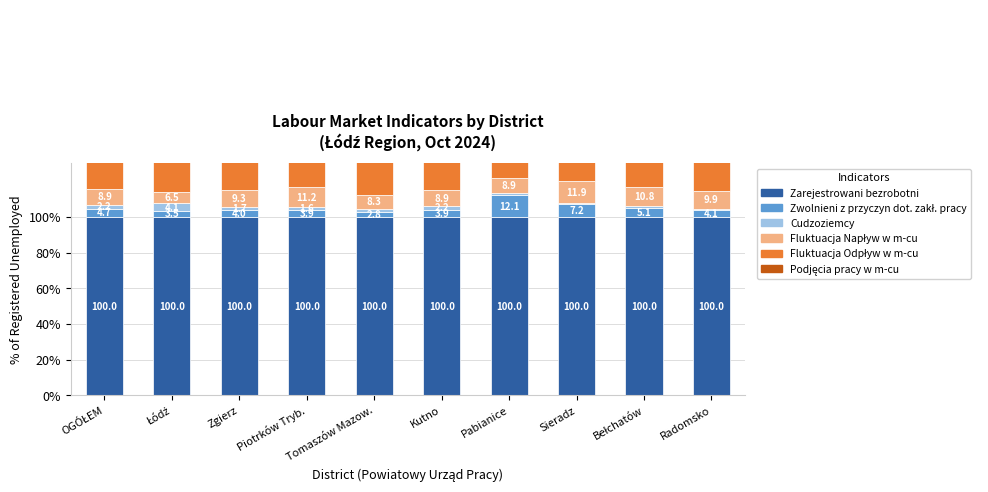

At which label does Cudzoziemcy first exceed 1?

OGÓŁEM